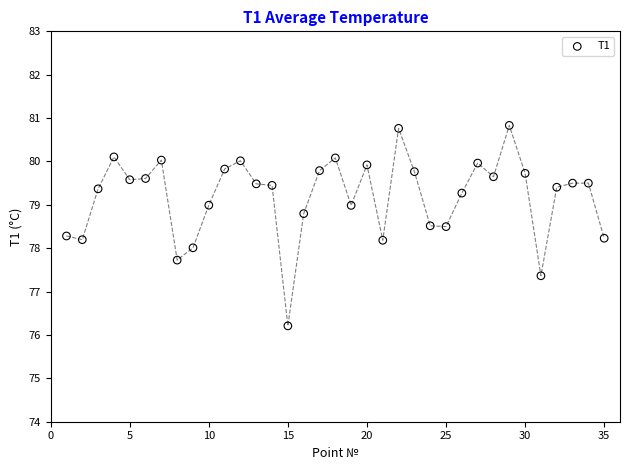

What is the range of Y values (max minus min)?

4.6